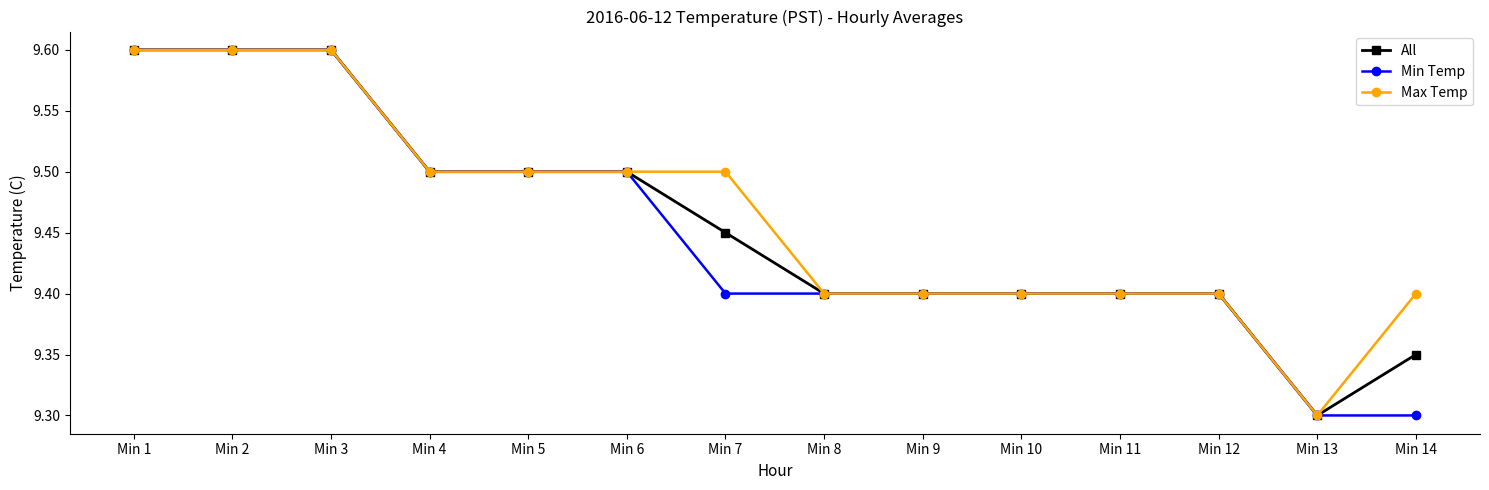

List the series in order of their overall mean, lowest first.

Min Temp, All, Max Temp